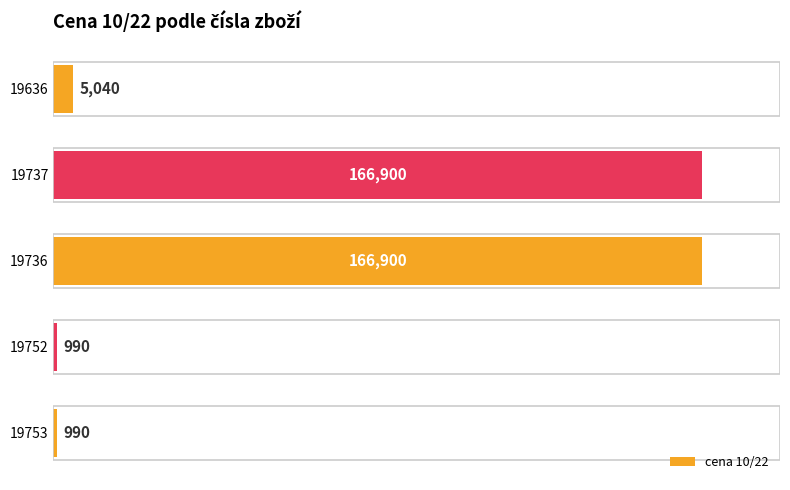

How many bars are there in total?

5